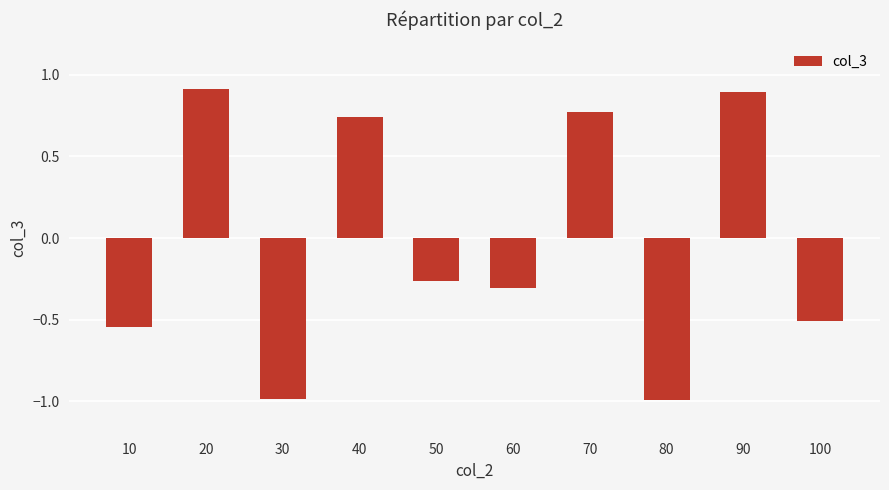

At which label does the data first exceed 0?

20